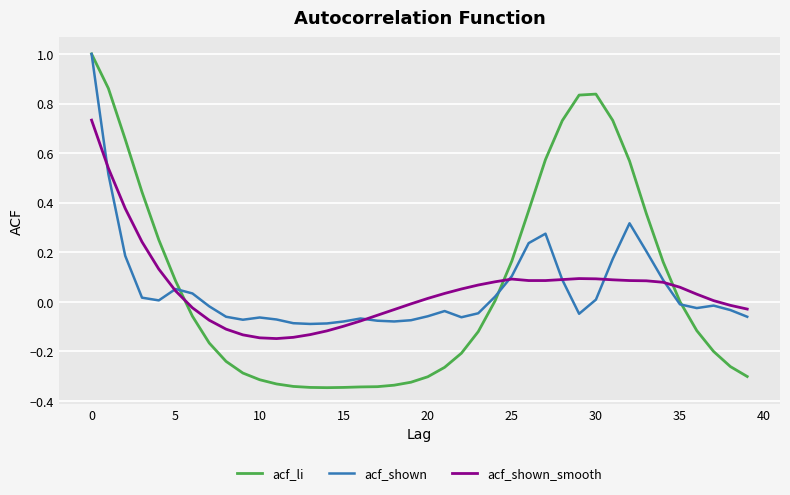

After their last crossing, which series has the higher values: acf_li or acf_shown_smooth?

acf_shown_smooth